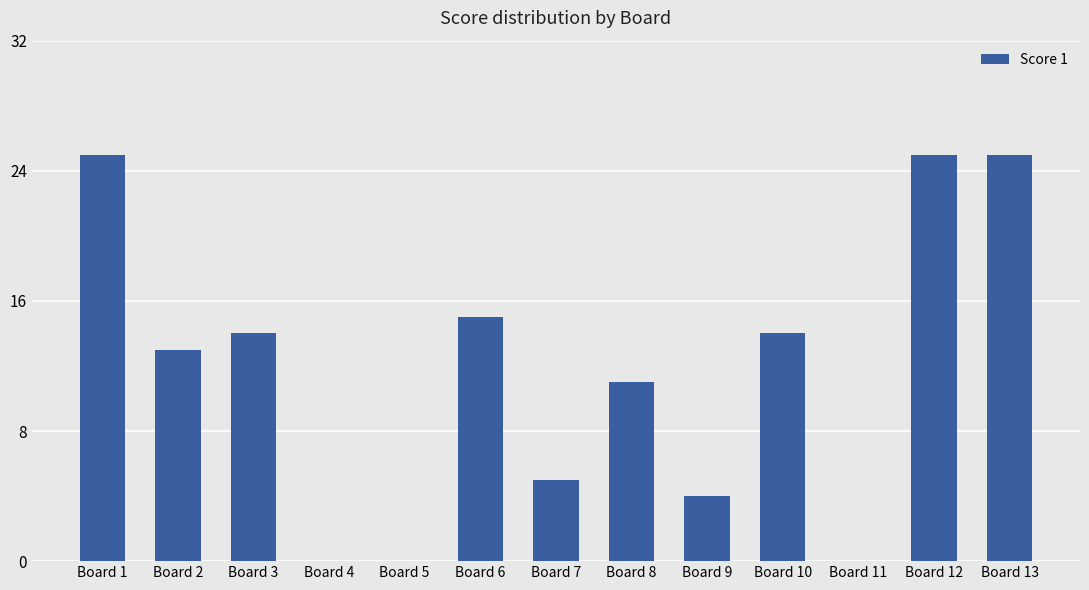

What is the ratio of the value at Board 3 to the value at Board 7?

2.8